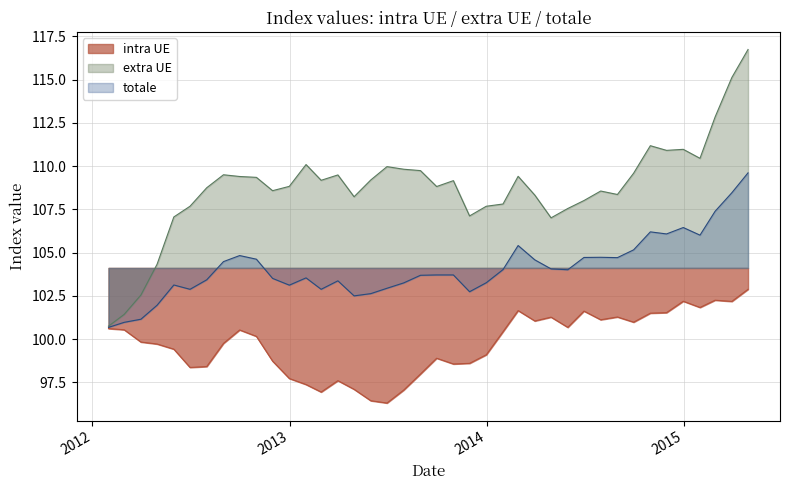

What is the value of the extra UE point at the 9th from the left?

109.4